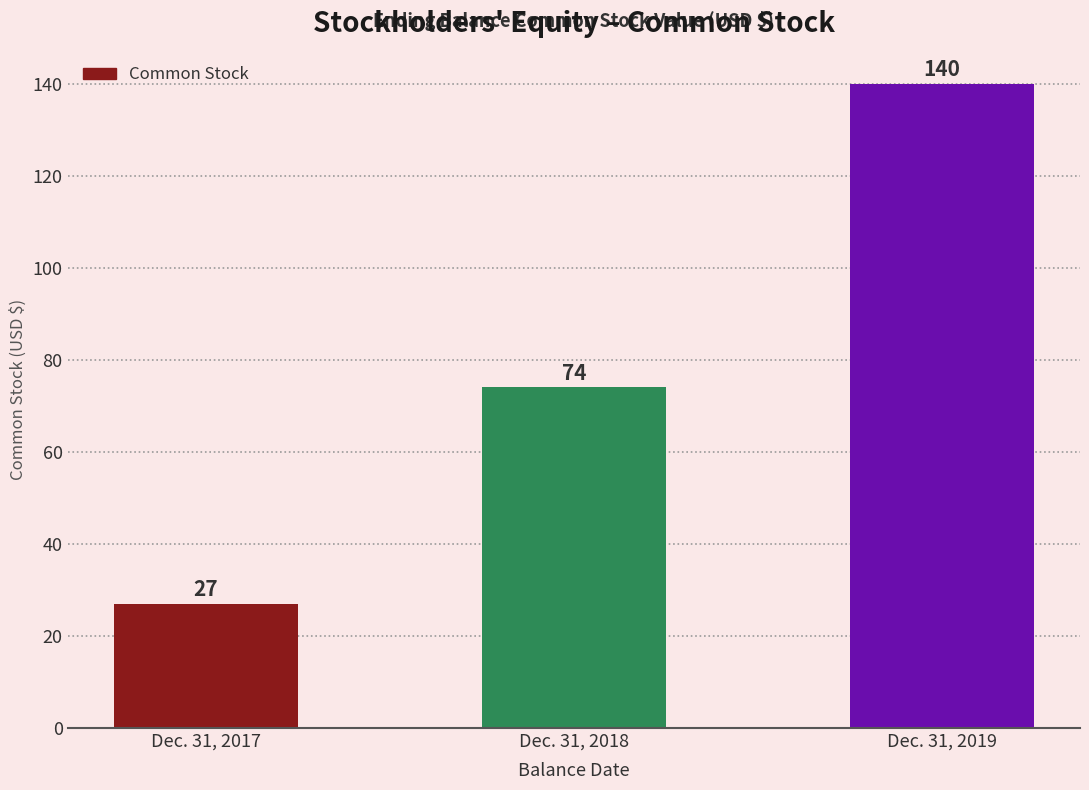

Where is the data nearest to the value 83?

Dec. 31, 2018